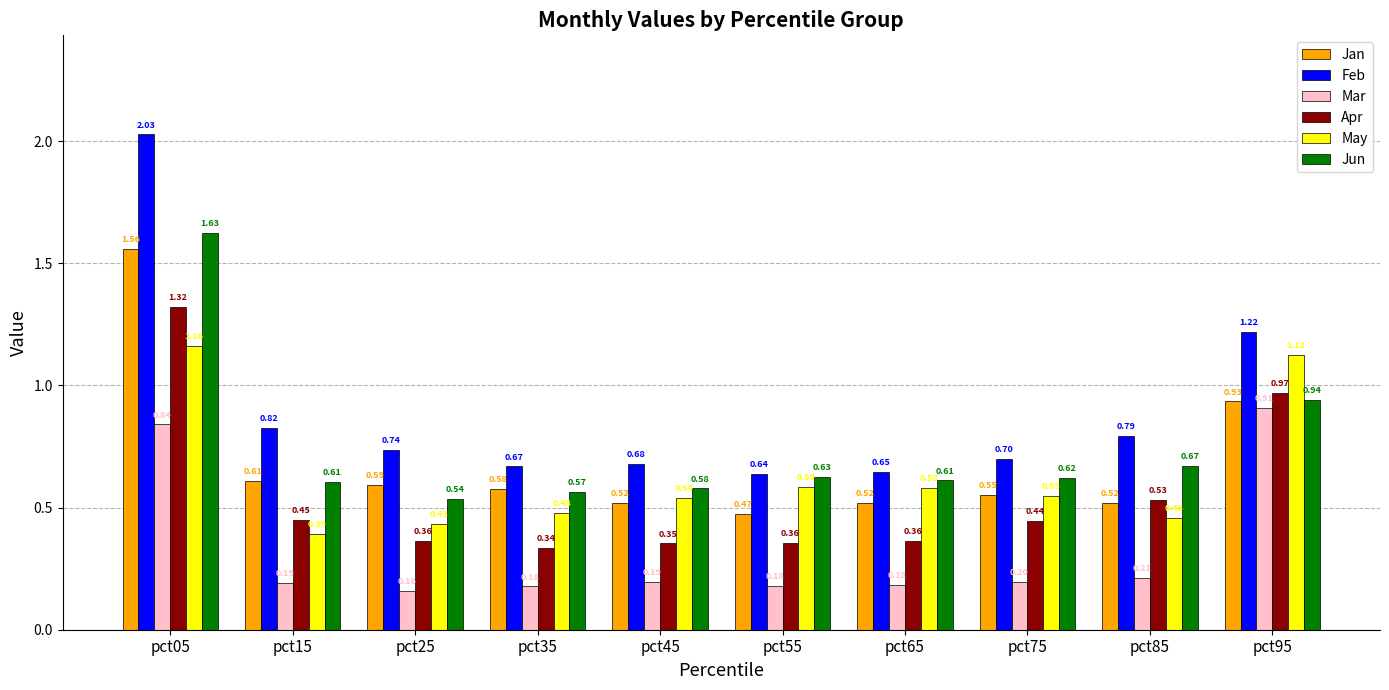

What is the value of the Mar bar at the 2nd from the left?

0.2